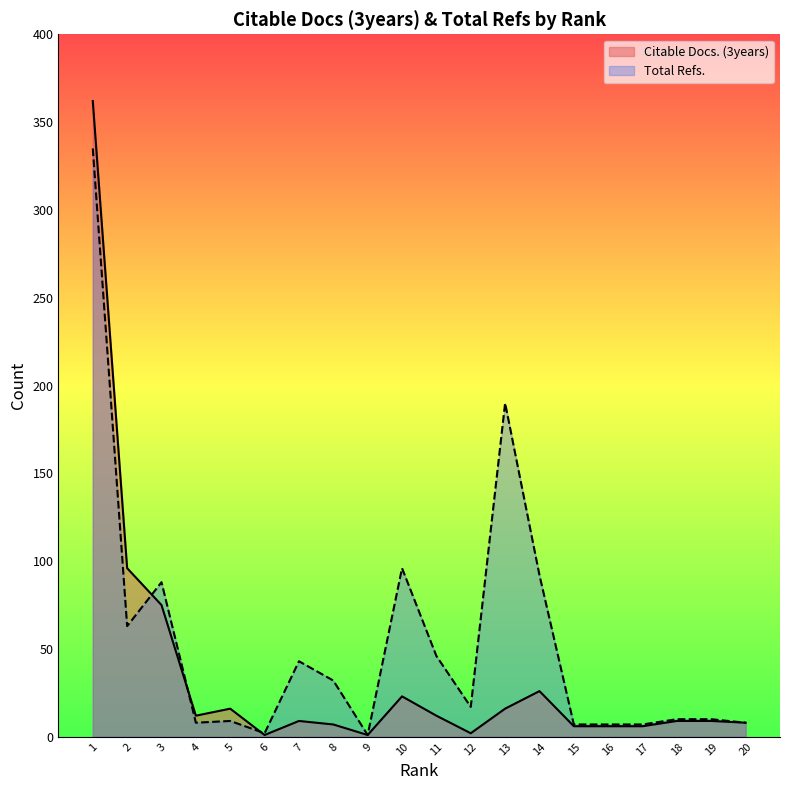

What is the difference between the highest and lowest values at 9?

0